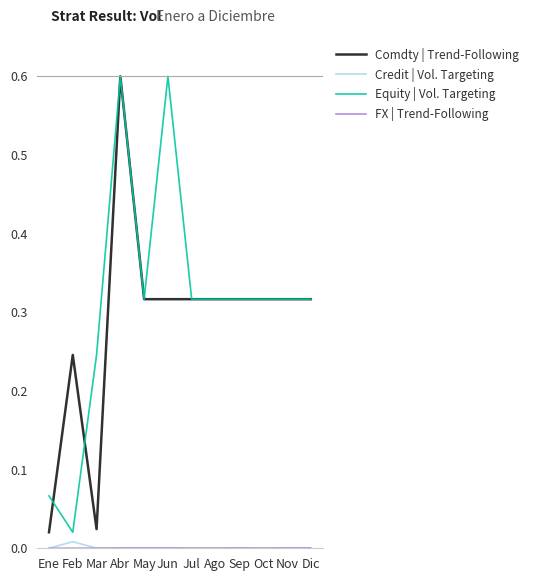

True or false: Equity | Vol. Targeting and Credit | Vol. Targeting cross at least once.

False